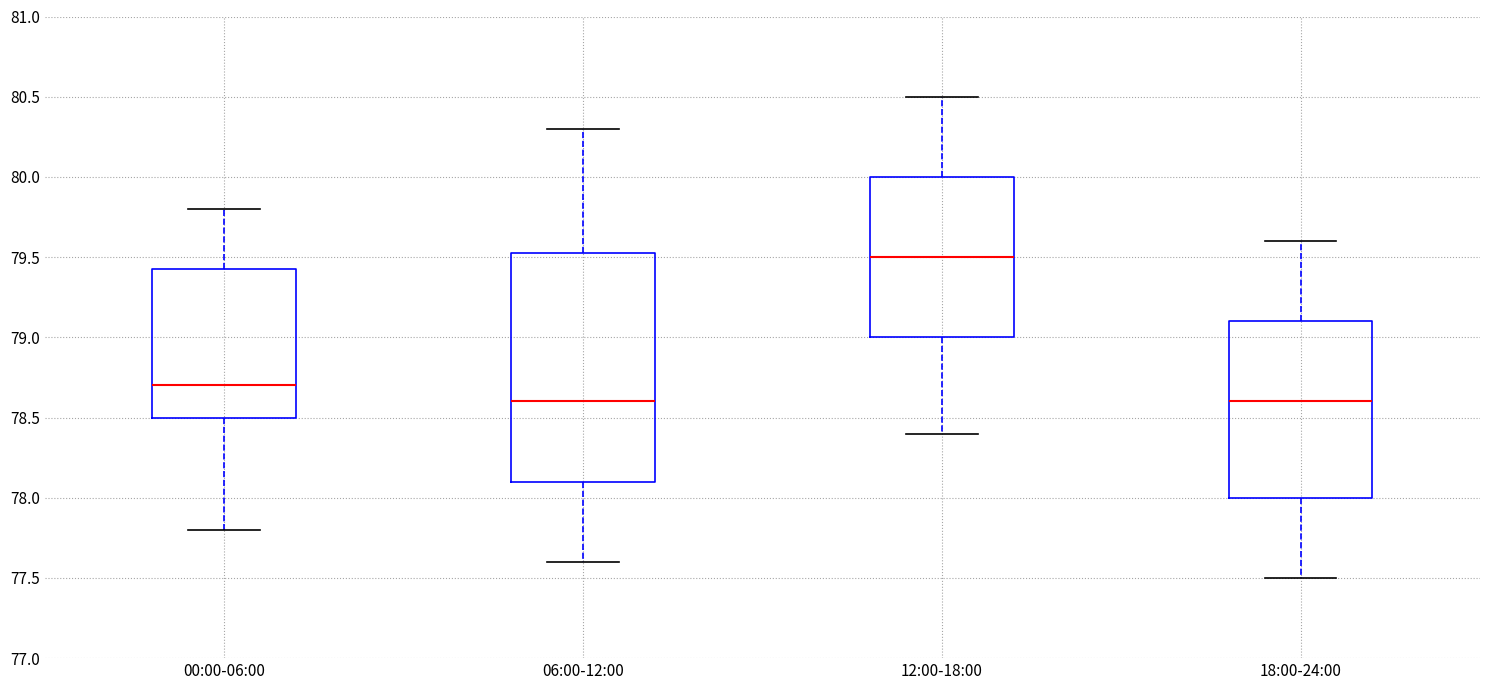

Which box is the tallest, from its lower edge to its upper edge?

06:00-12:00